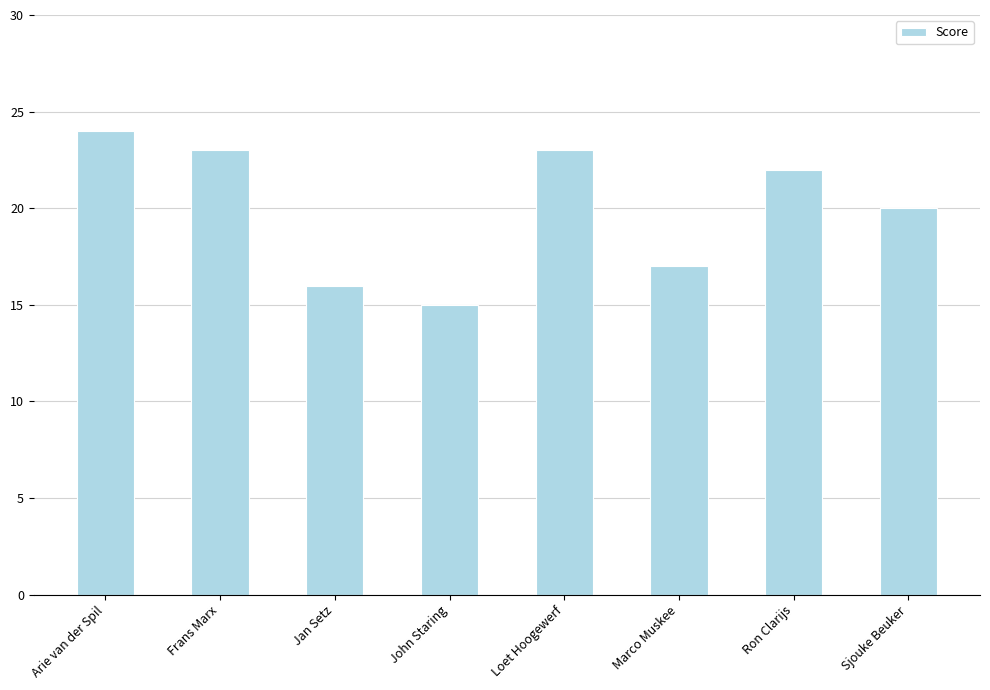

What is the difference between the maximum and minimum values?

9